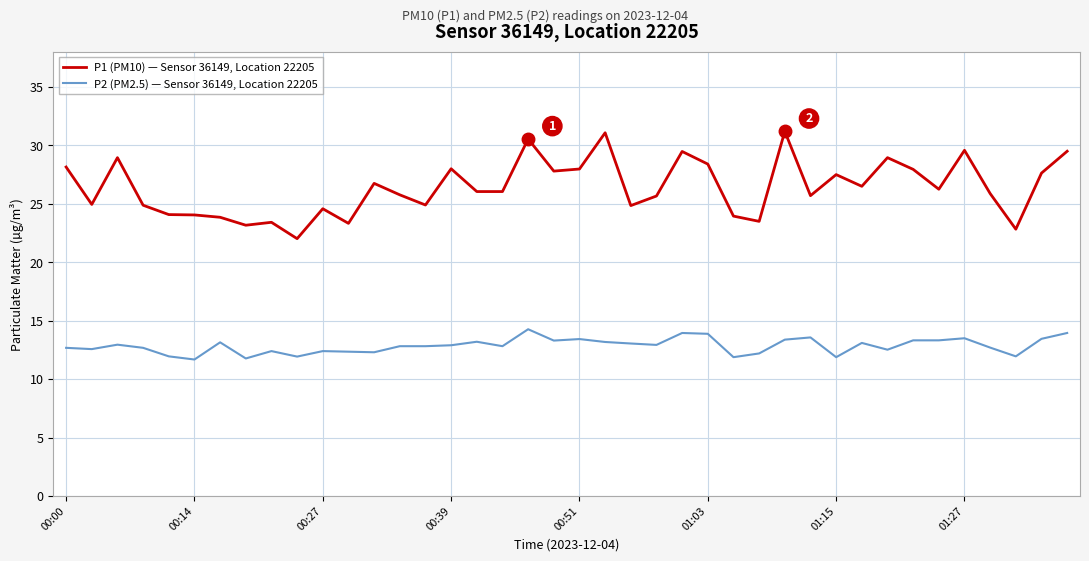

What is the maximum value shown in the chart?

31.2